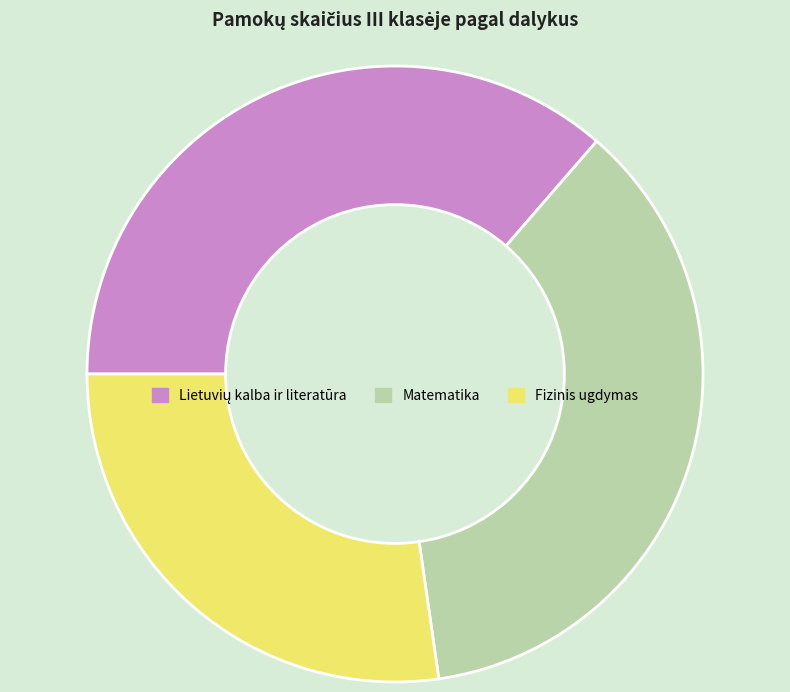

Is there any slice that represents more than half of the pie?

No